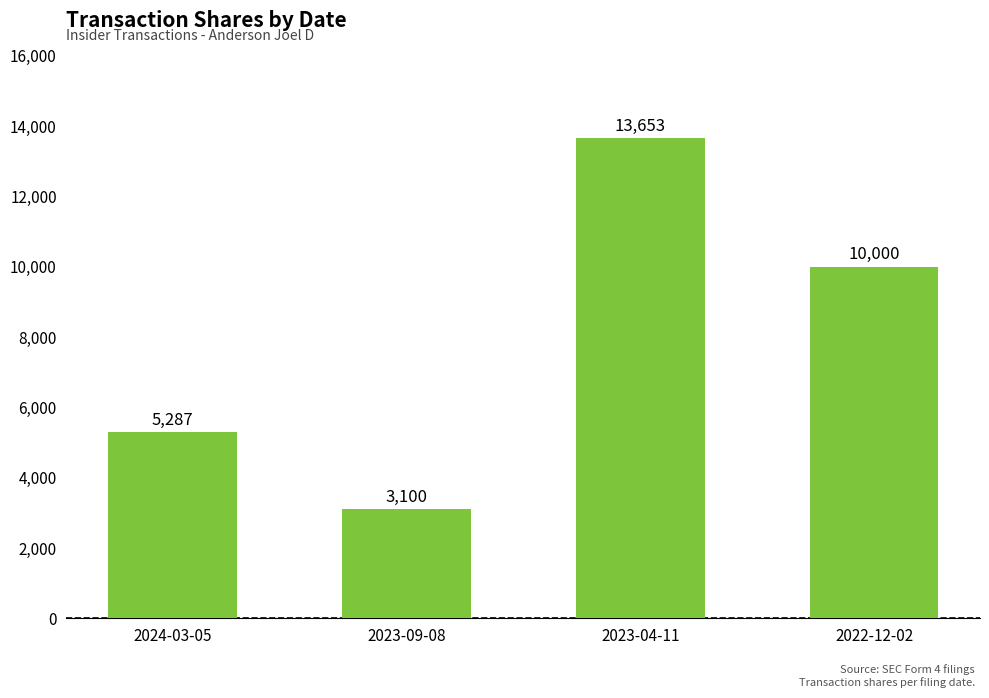

How many data points does each series have?

4